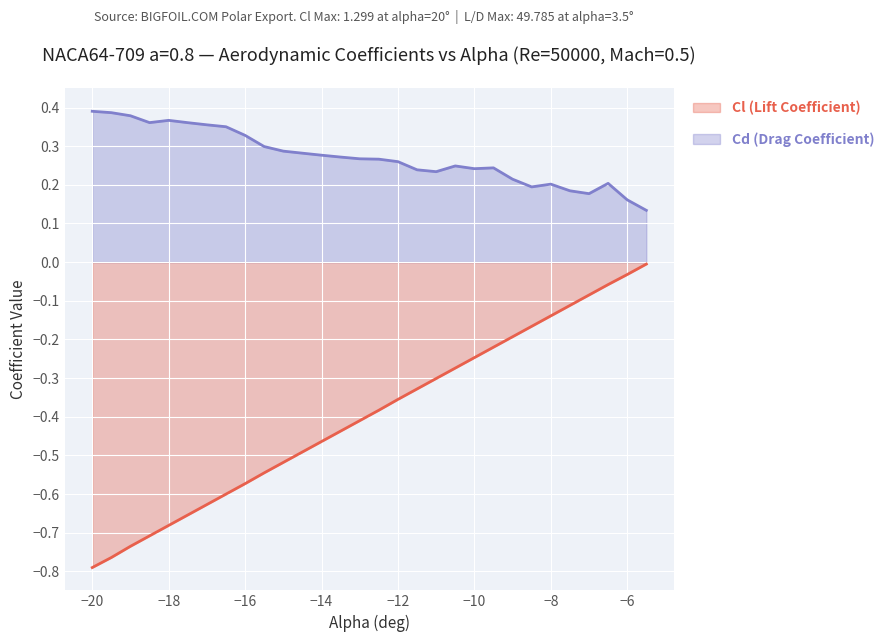

Rank the categories by Cl (Lift Coefficient) value from lowest to highest.

-20, -19.5, -19, -18.5, -18, -17.5, -17, -16.5, -16, -15.5, -15, -14.5, -14, -13.5, -13, -12.5, -12, -11.5, -11, -10.5, -10, -9.5, -9, -8.5, -8, -7.5, -7, -6.5, -6, -5.5